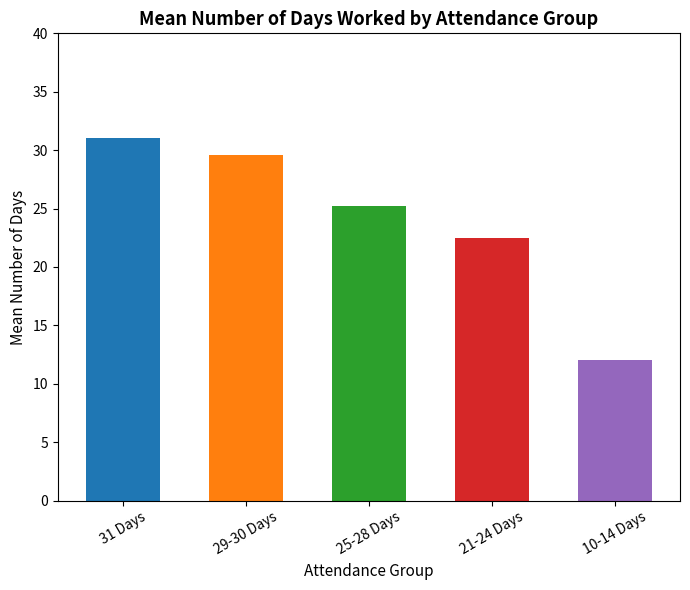

Between 31 Days and 29-30 Days, which is larger?

31 Days